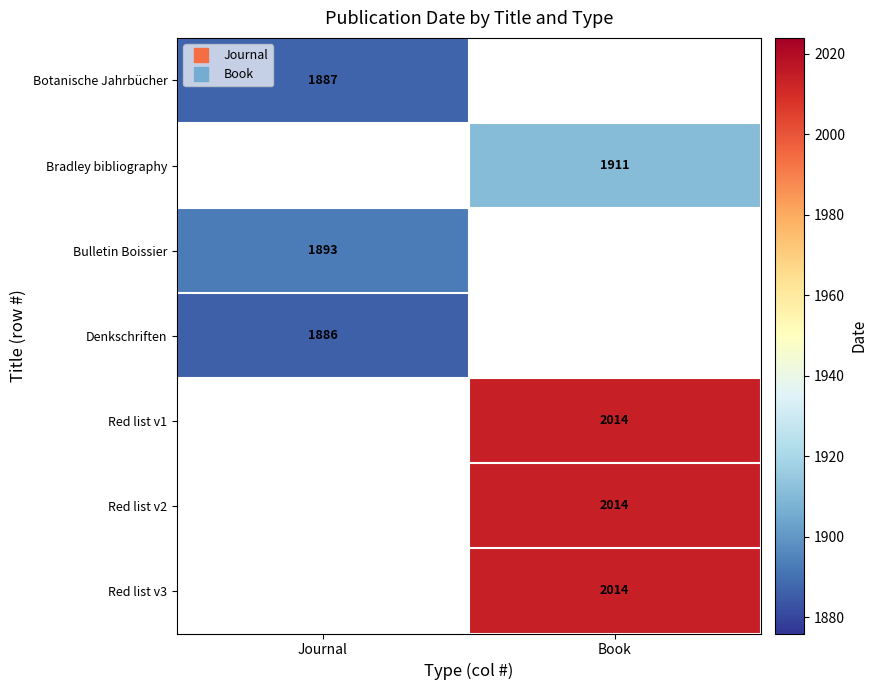

What is the minimum value shown in the chart?

1886.0